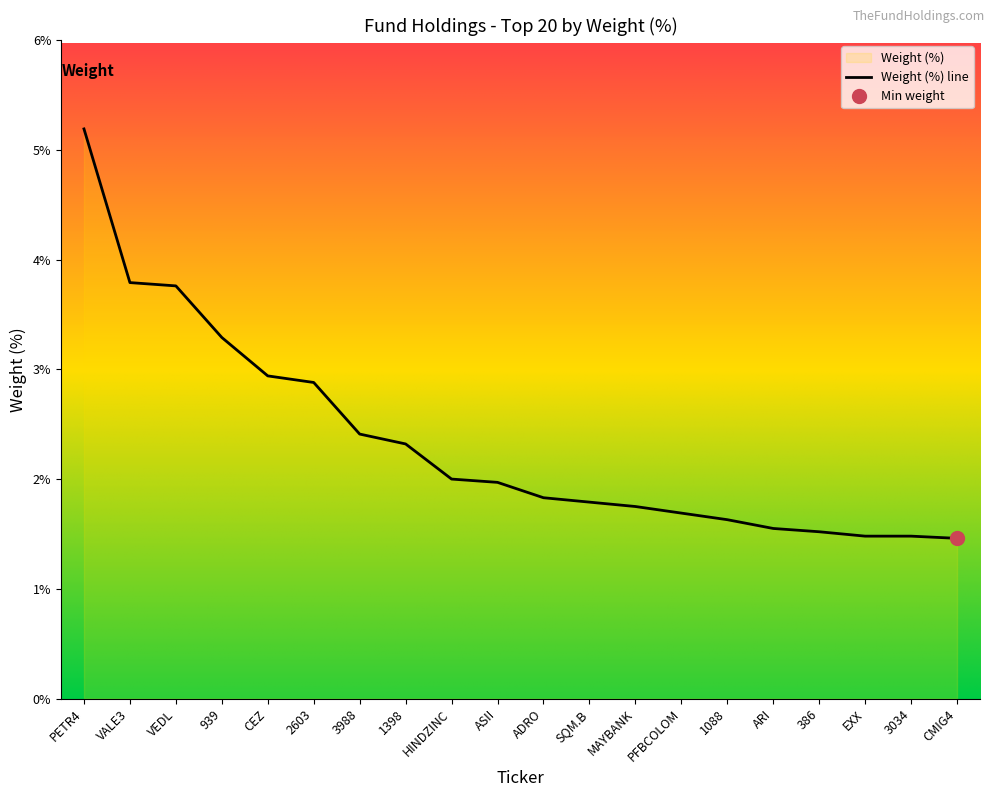

The value at VEDL is 3.8. True or false?

True